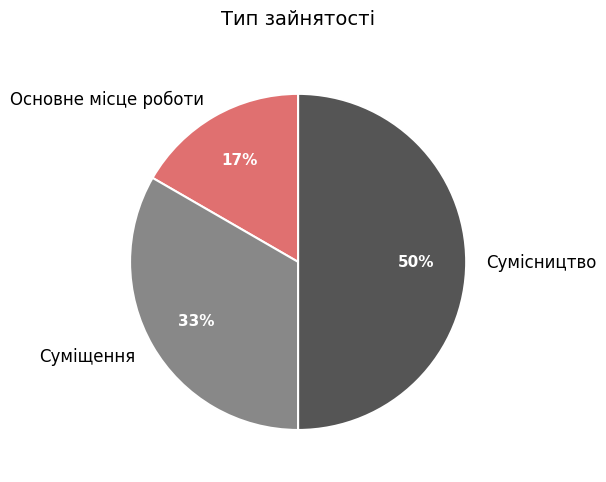

To the nearest percent, what is the difference between the largest and smallest slice percentages?

33%